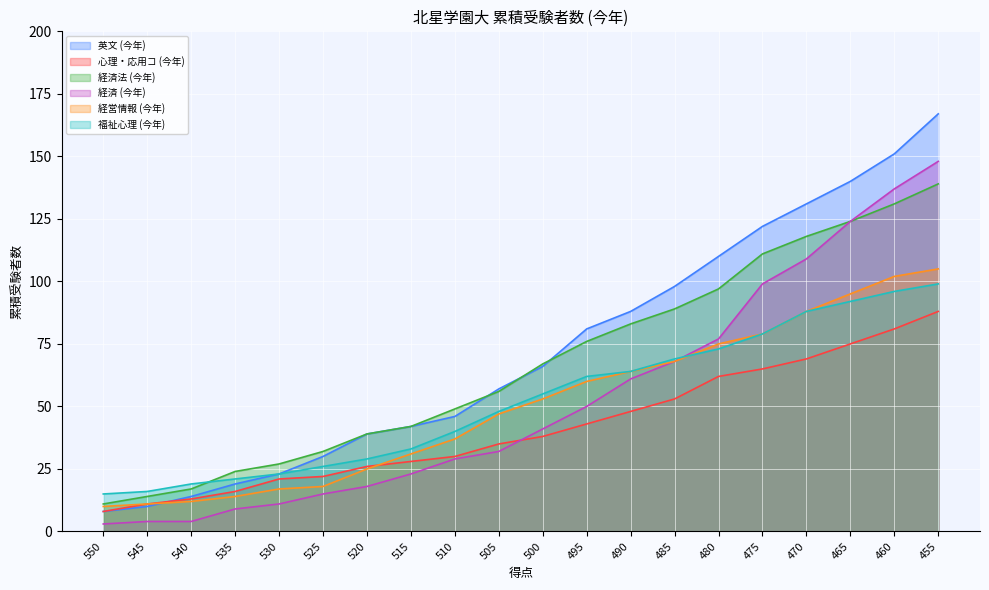

What is the value of the 経済 (今年) point at the 6th from the left?

15